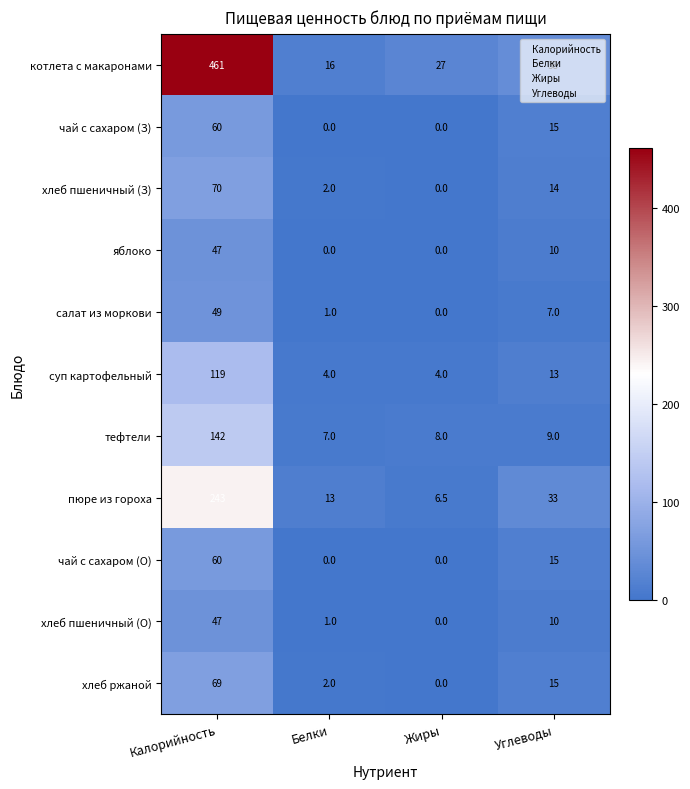

At which label does тефтели reach its minimum?

Белки